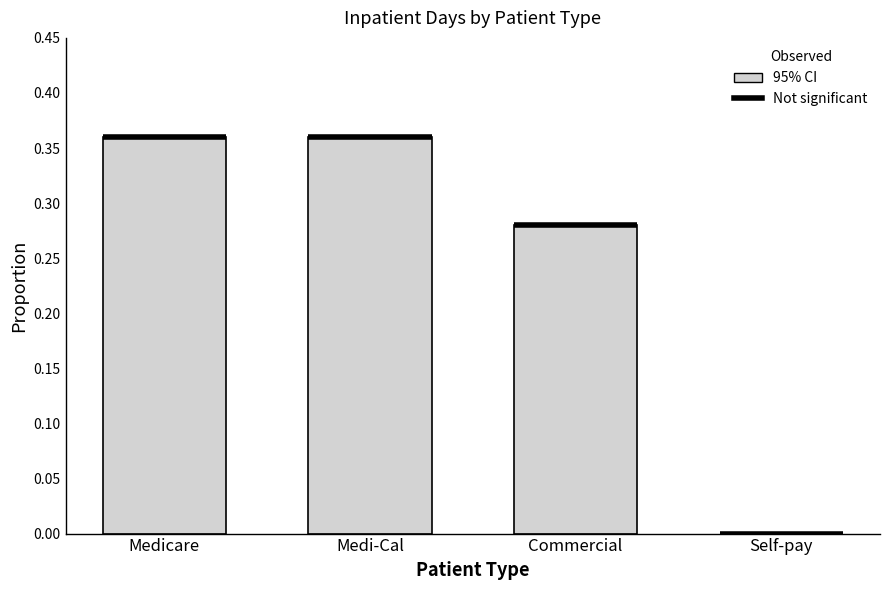

Is it true that the value at Medi-Cal is 0.5?

False